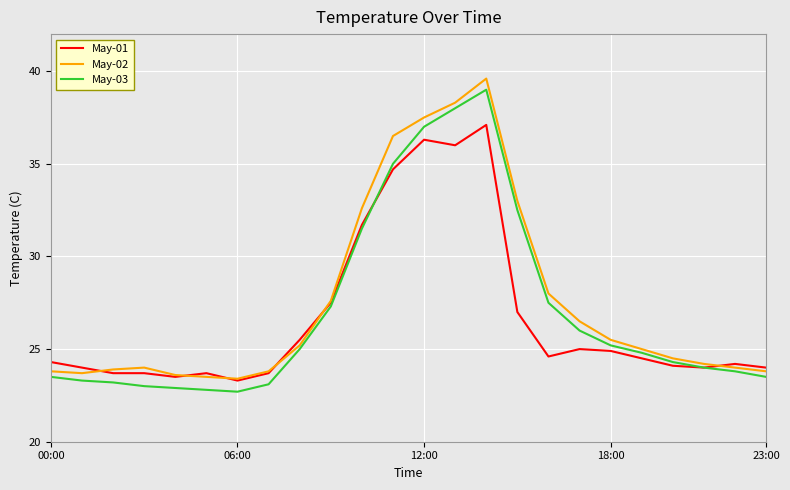

What is the greatest value displayed?

39.6